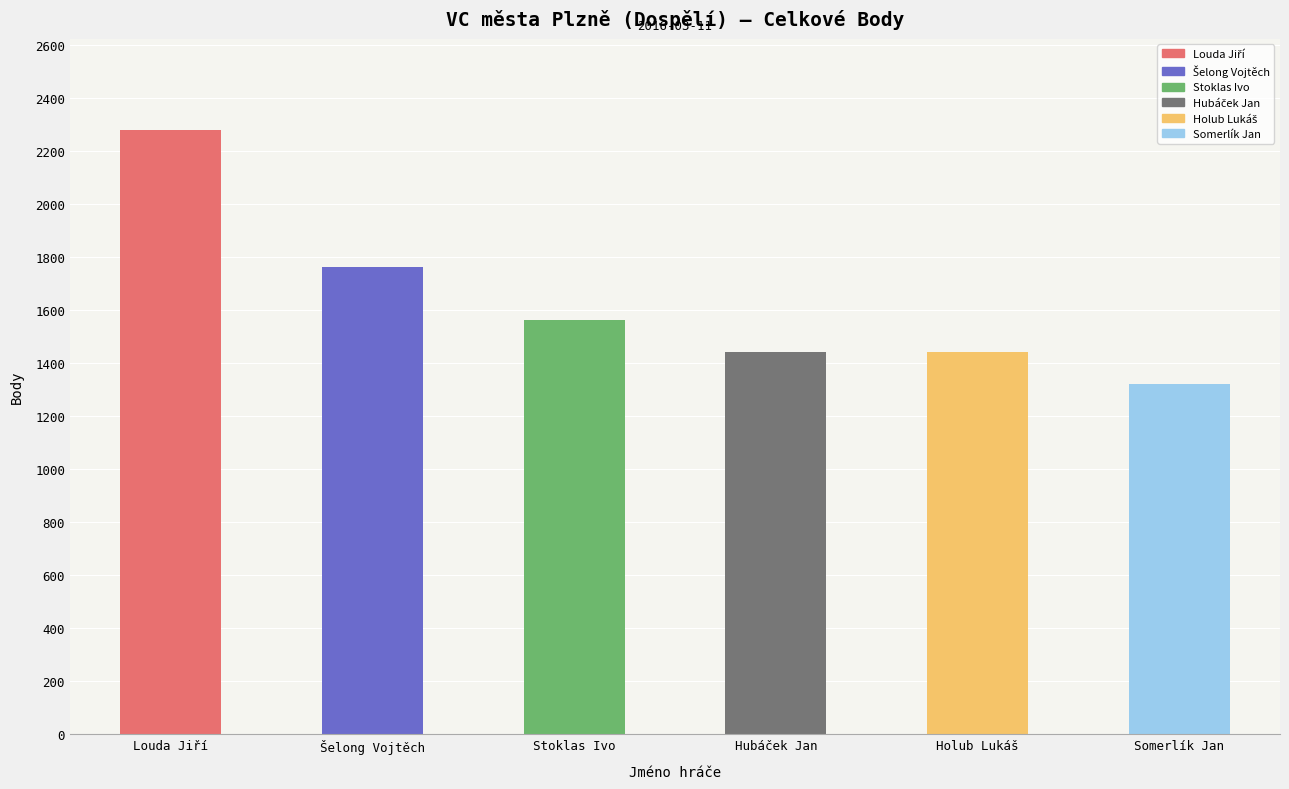

What is the maximum value shown in the chart?

2280